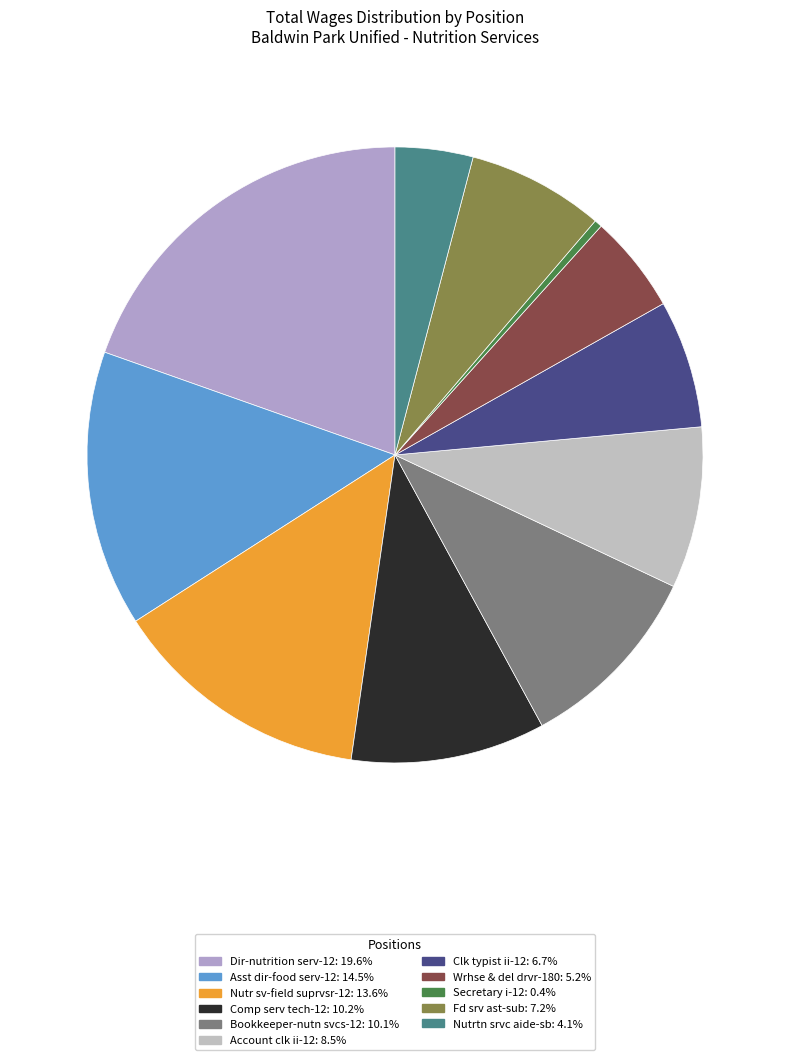

How many segments does this pie chart have?

11